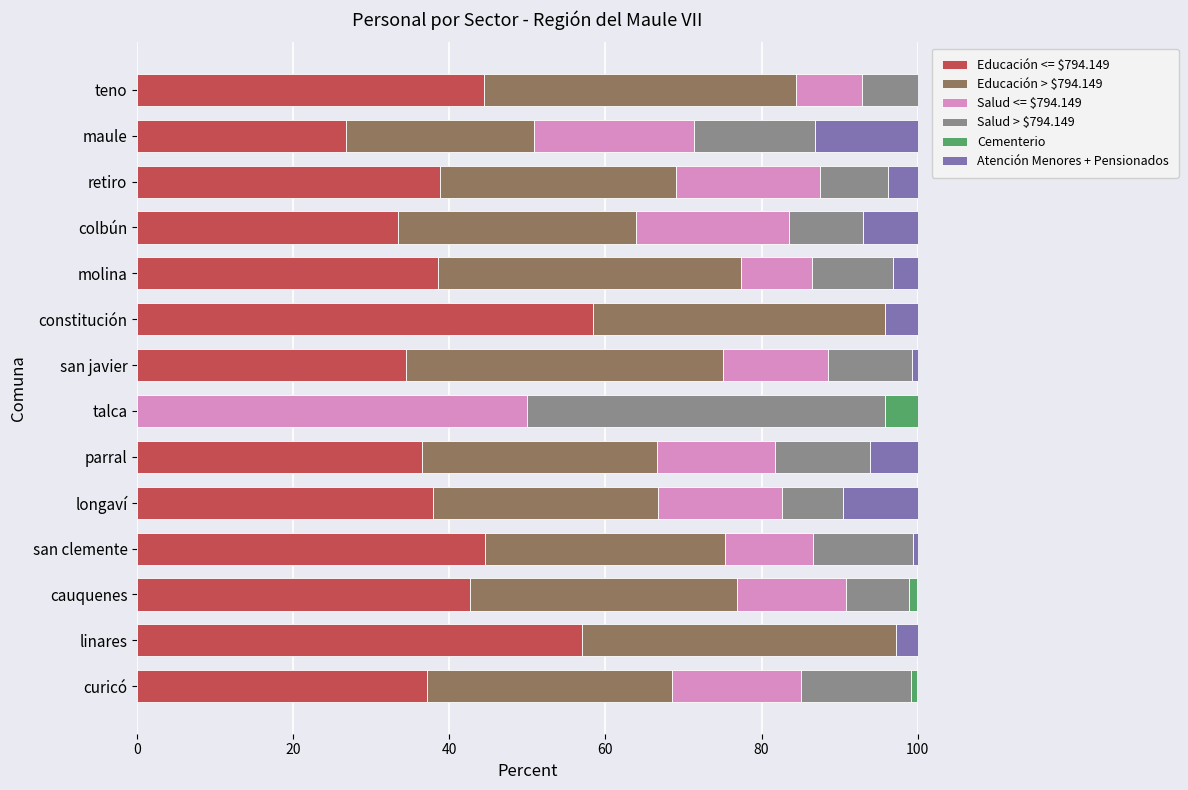

What are all the series names shown in the legend?

Educación <= $794.149, Educación > $794.149, Salud <= $794.149, Salud > $794.149, Cementerio, Atención Menores + Pensionados